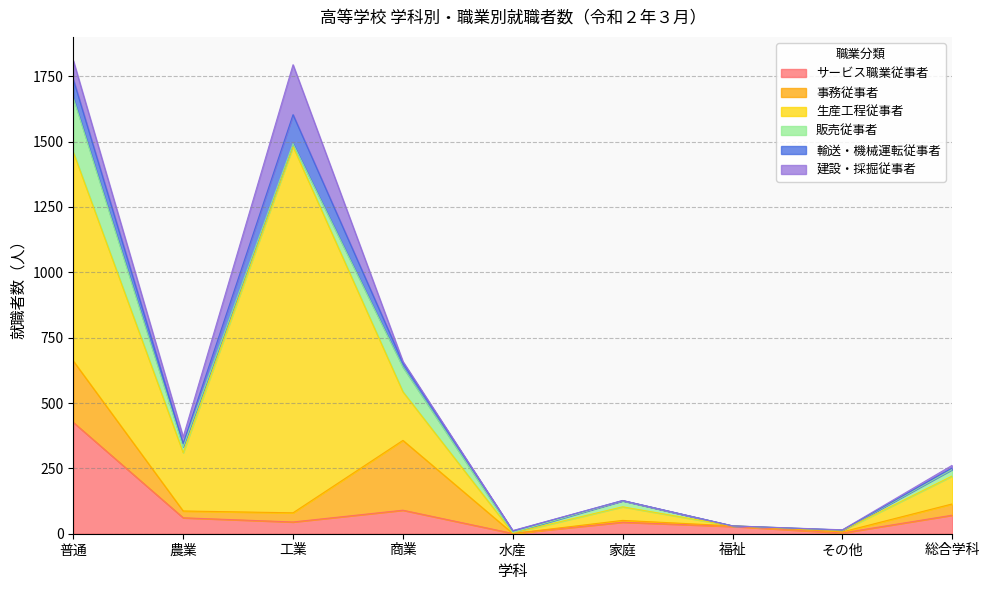

What are all the series names shown in the legend?

サービス職業従事者, 事務従事者, 生産工程従事者, 販売従事者, 輸送・機械運転従事者, 建設・採掘従事者